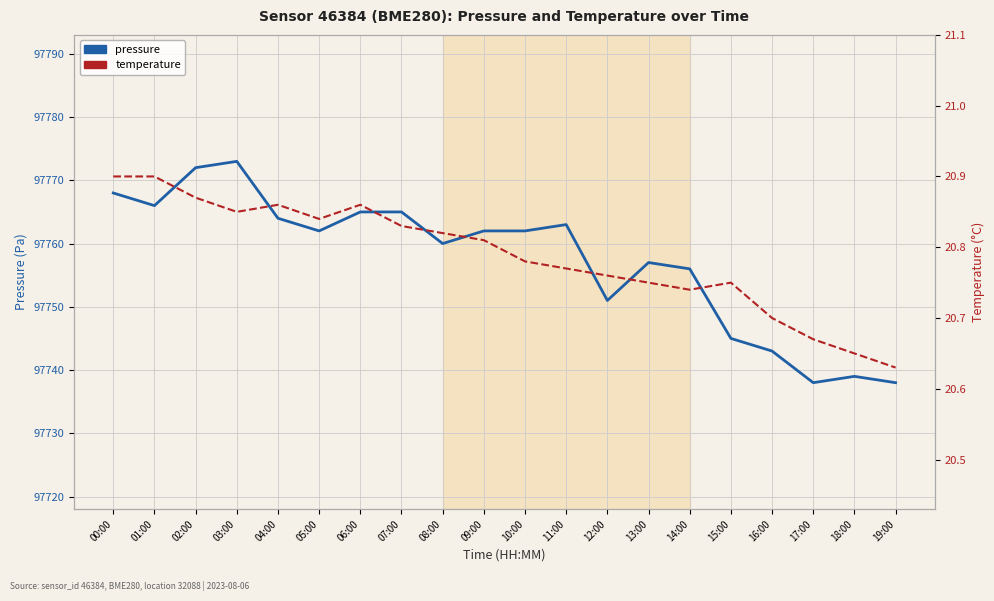

Which category has the highest value across all series?

03:00